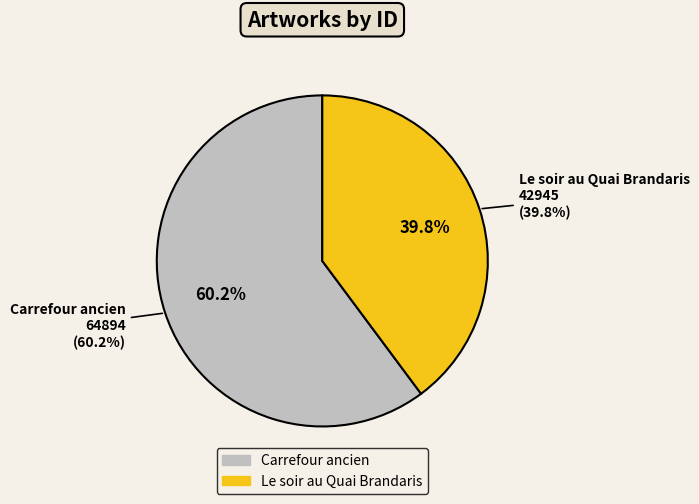

True or false: Carrefour ancien accounts for 50% of the total.

False